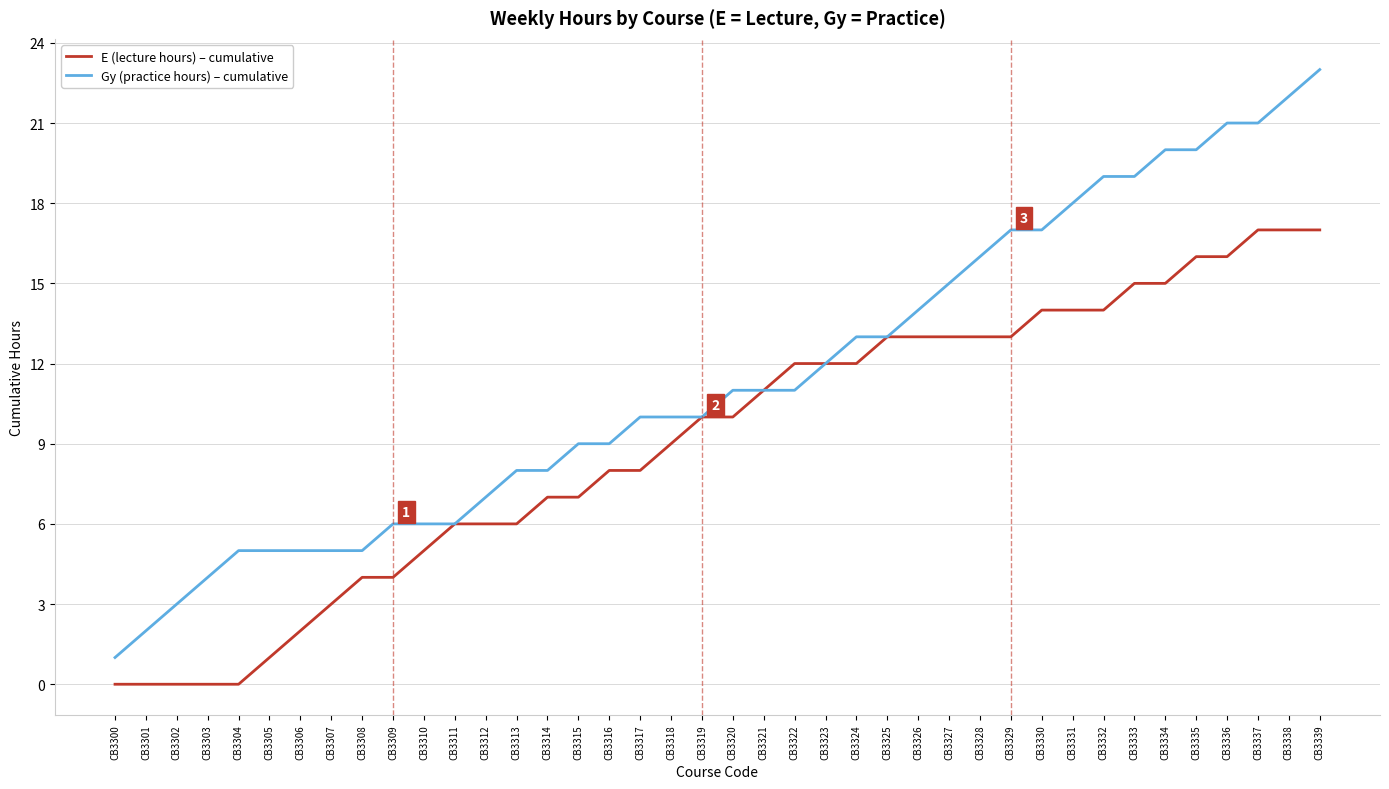

Which series has the widest spread of values?

Gy (practice hours) – cumulative